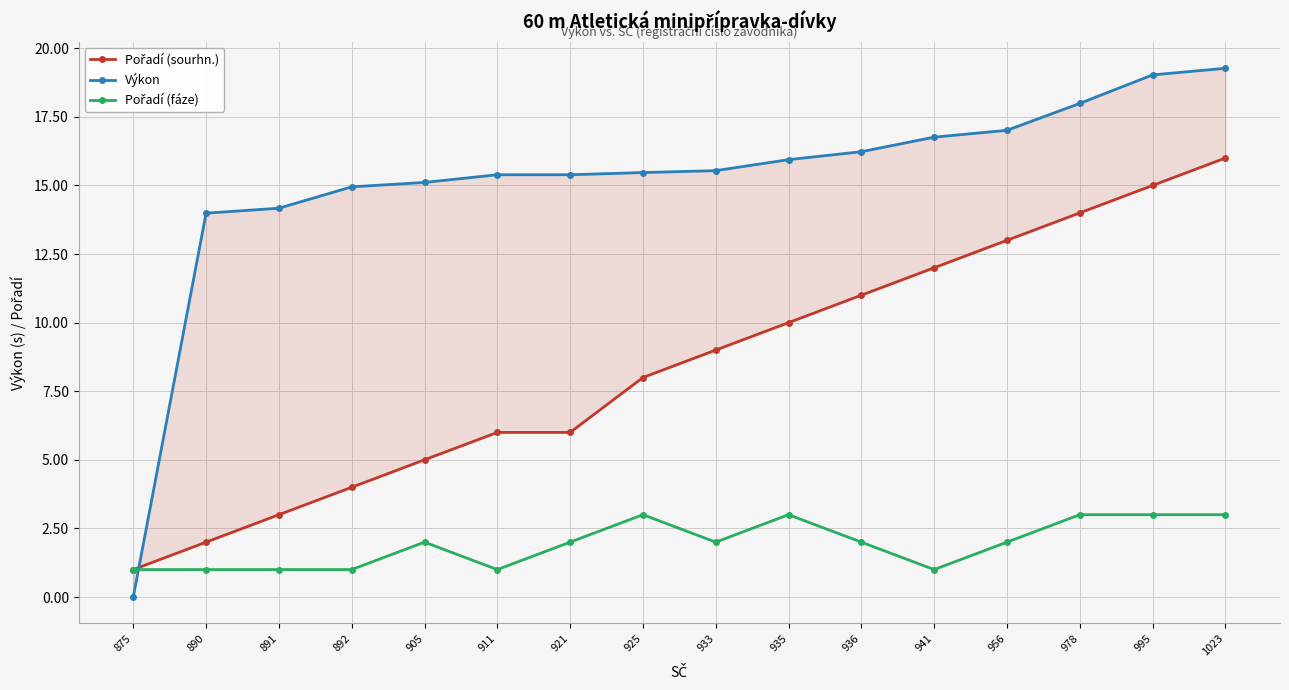

Which series has the largest total across all categories?

Výkon